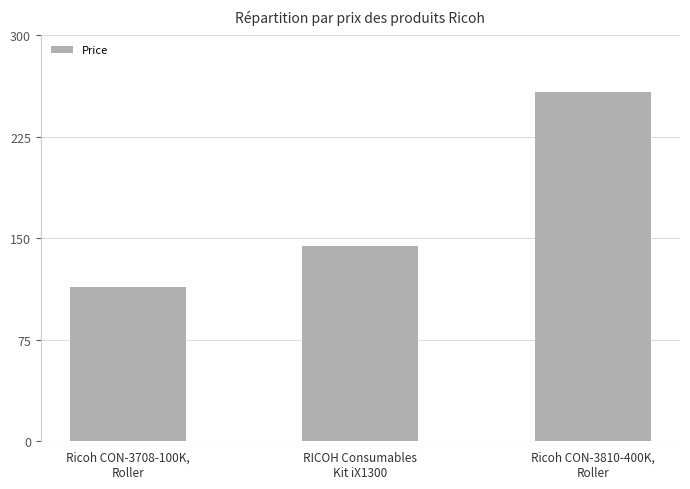

Which category has the lowest value across all series?

Ricoh CON-3708-100K,
Roller